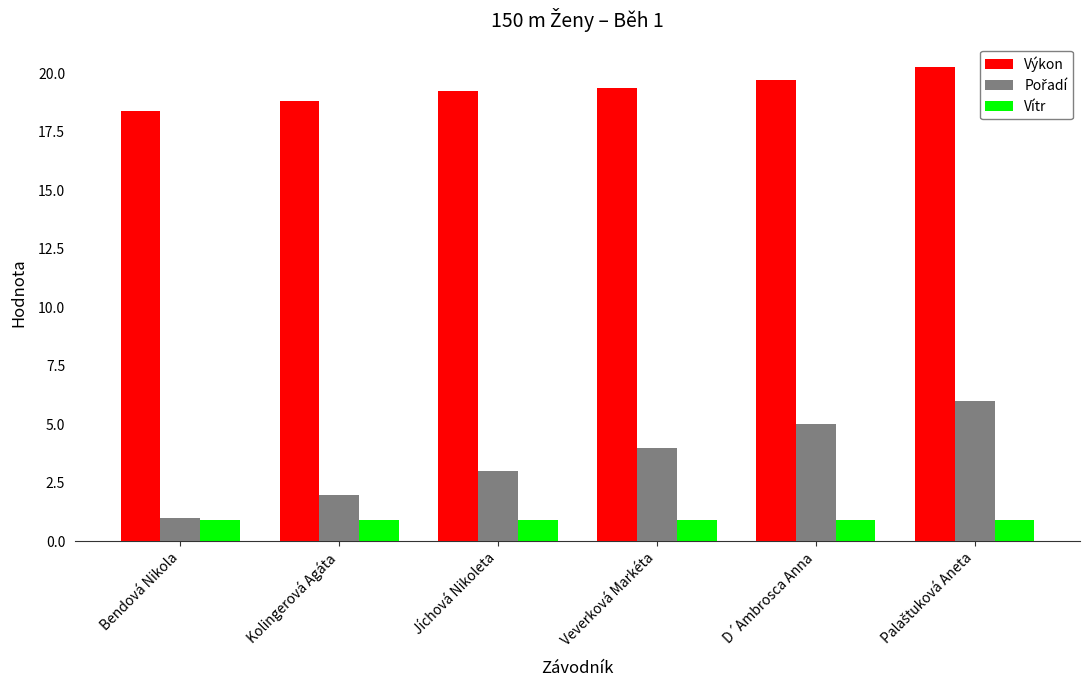

What is the sum of the Vítr values at Kolingerová Agáta and Veverková Markéta?

1.8